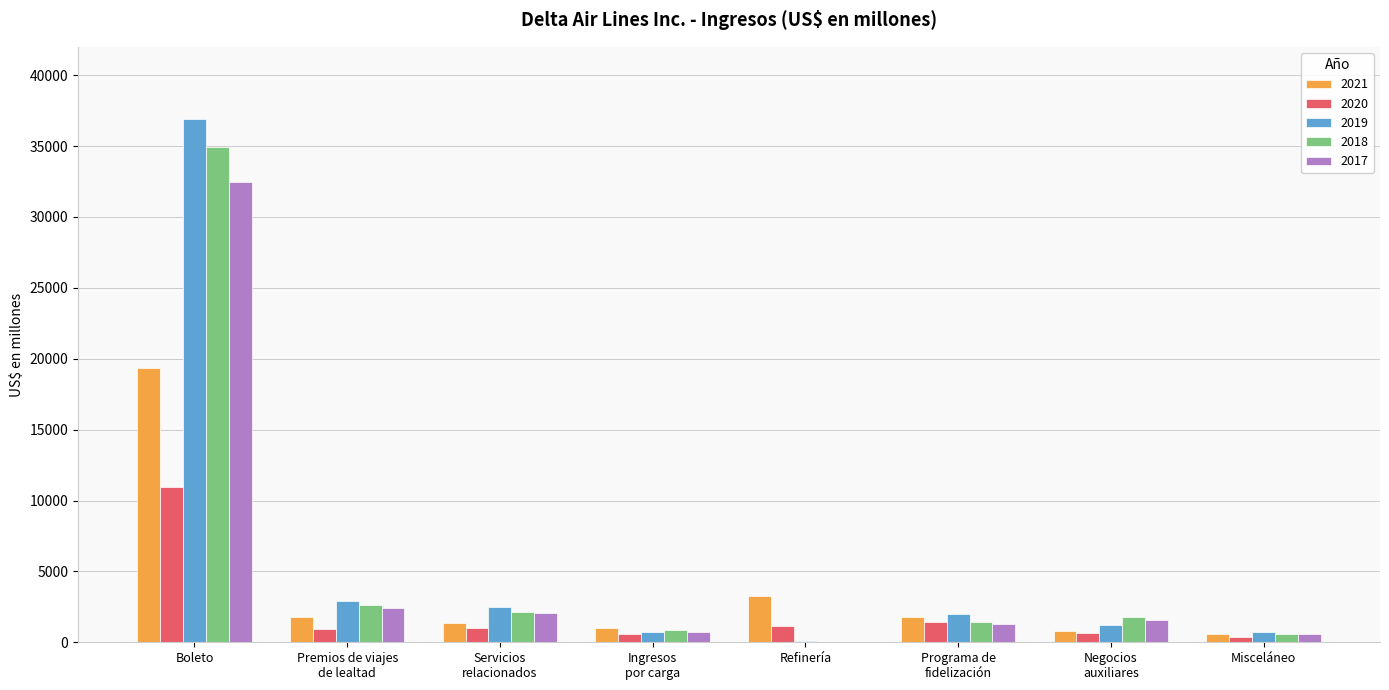

How many series are shown in this chart?

5